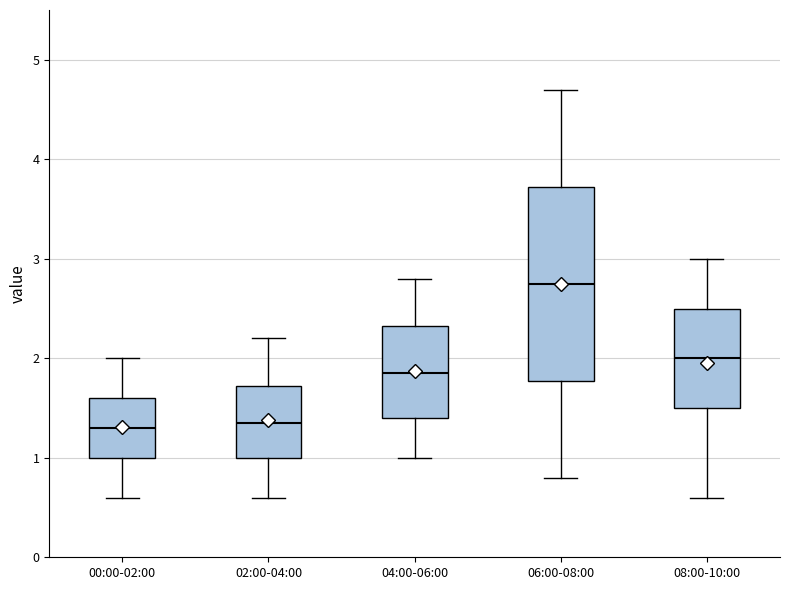

Where does the median line of the box for 06:00-08:00 sit on the y-axis? The values are not printed on the chart, so give them approximately, as read against the axis.

2.8